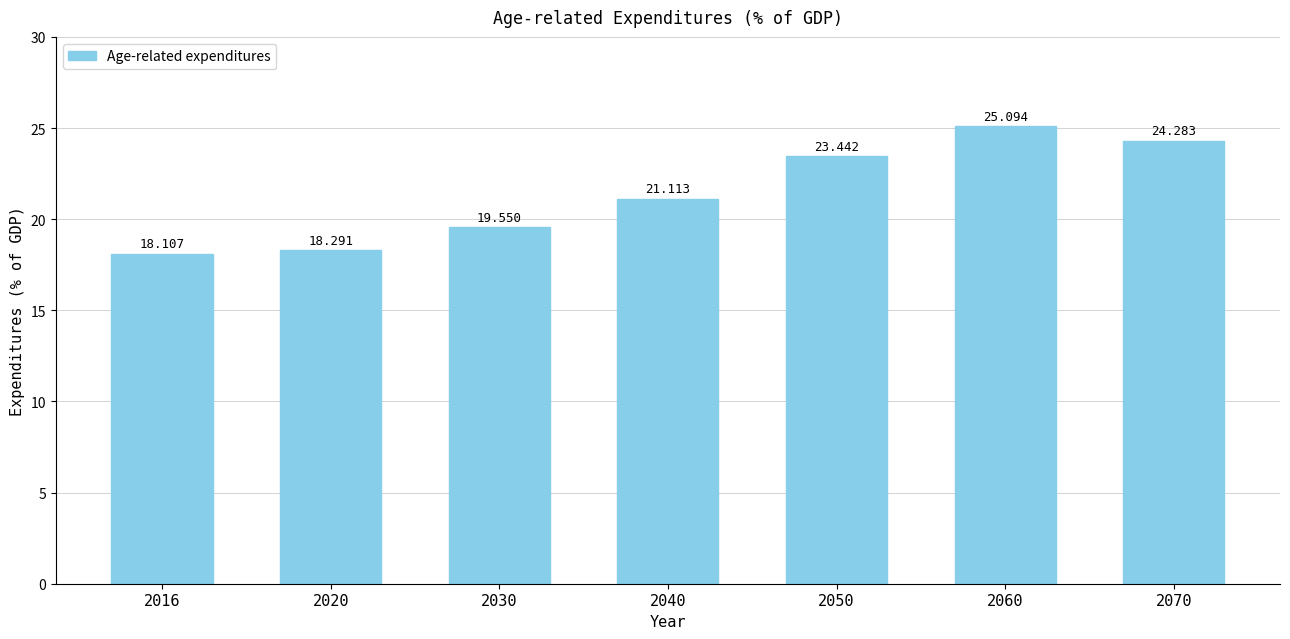

List the labels in order of value, largest first.

2060, 2070, 2050, 2040, 2030, 2020, 2016